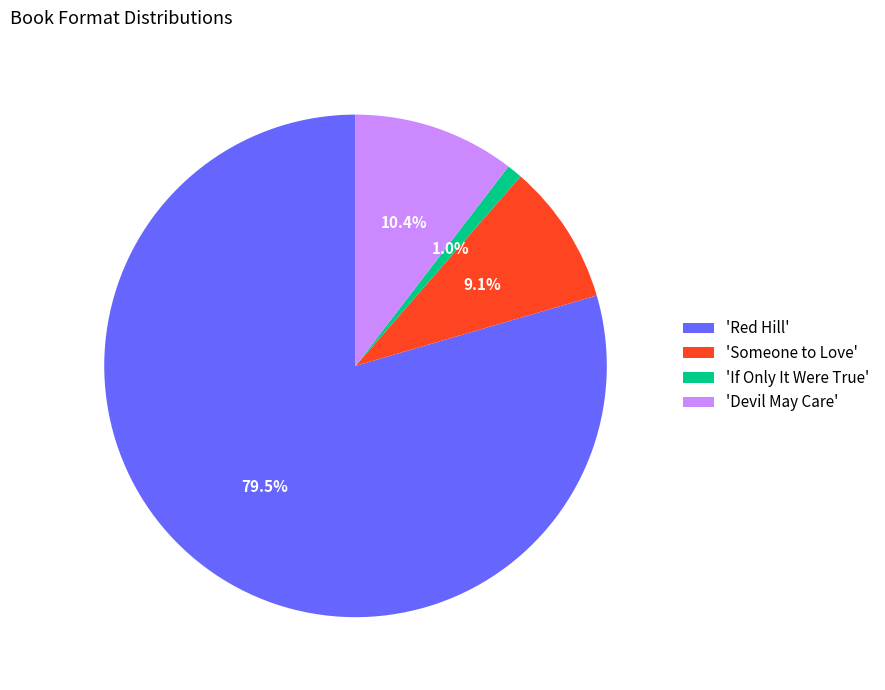

Between 'If Only It Were True' and 'Devil May Care', which is larger?

'Devil May Care'